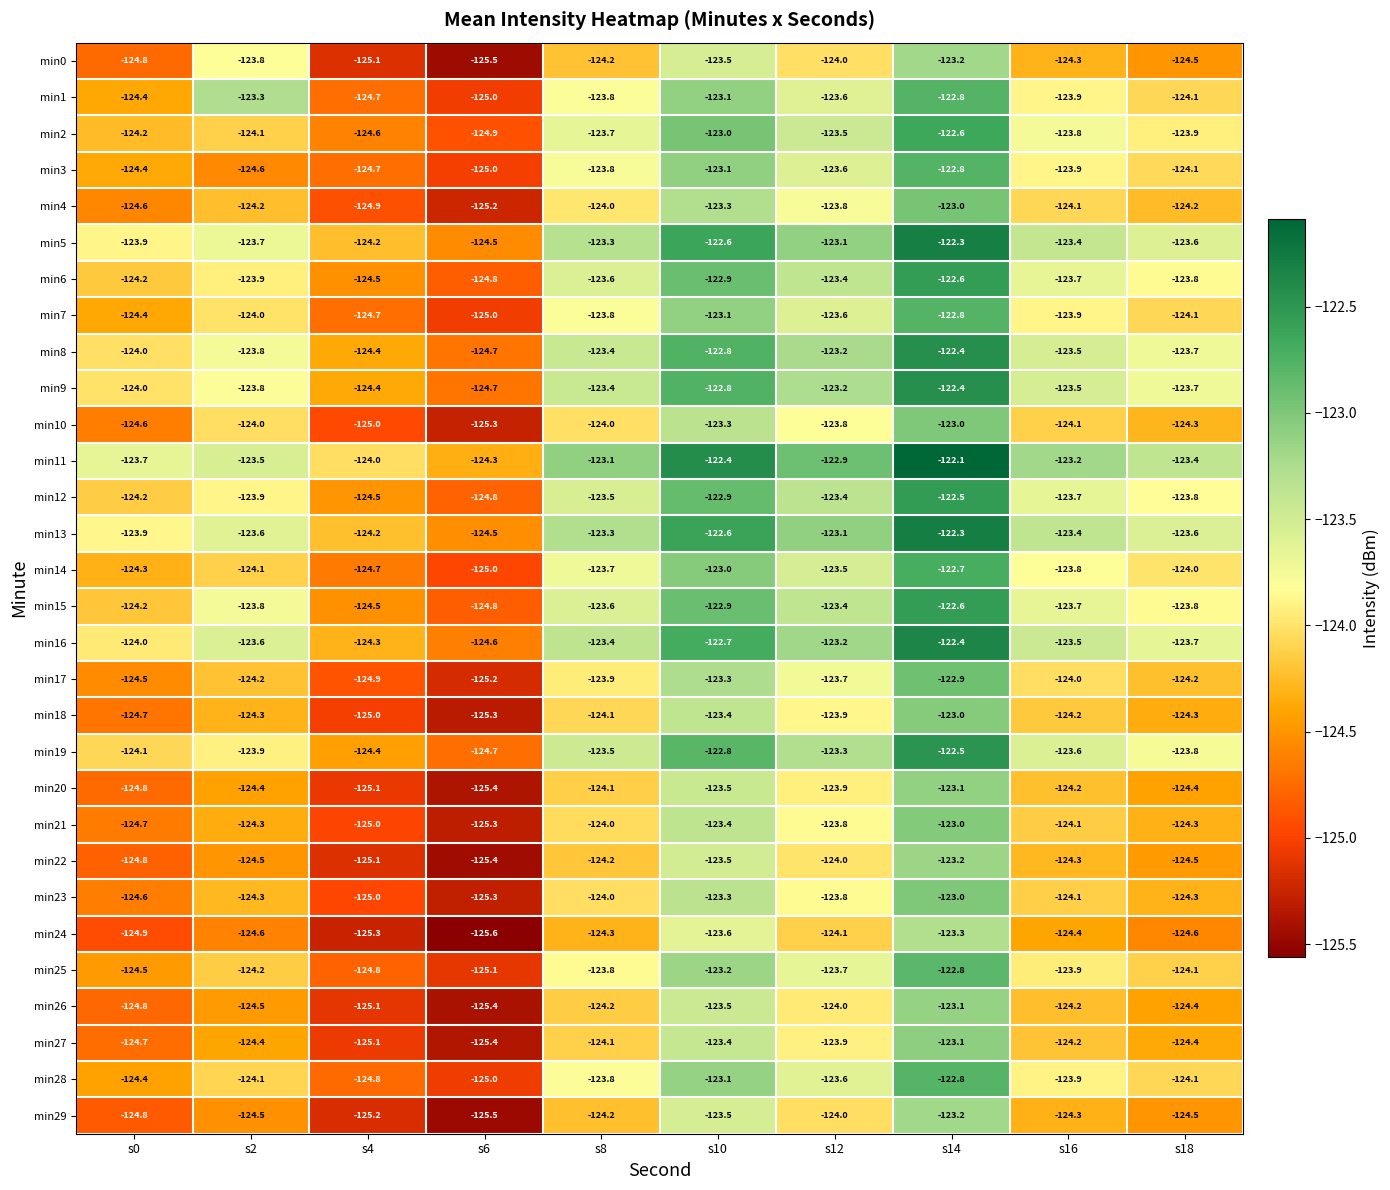

What is the difference between the second highest and minimum values in the min15 series?

1.9